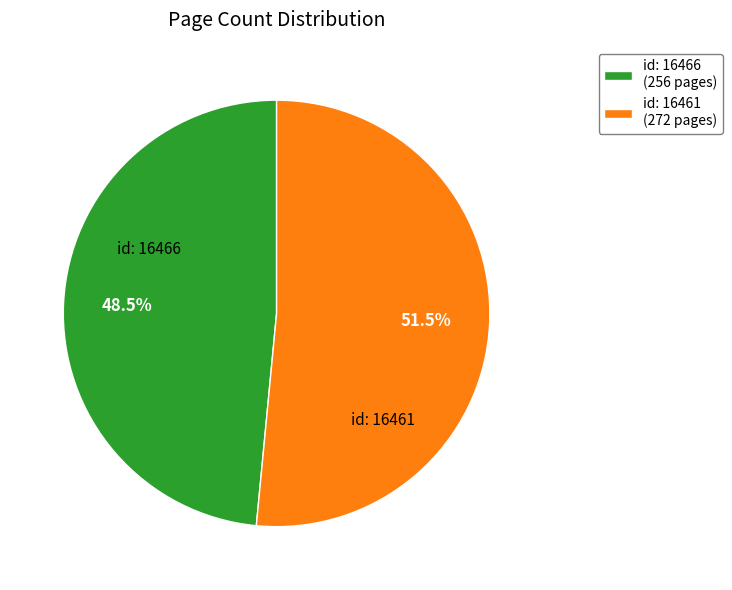

Is there any slice that represents more than half of the pie?

Yes